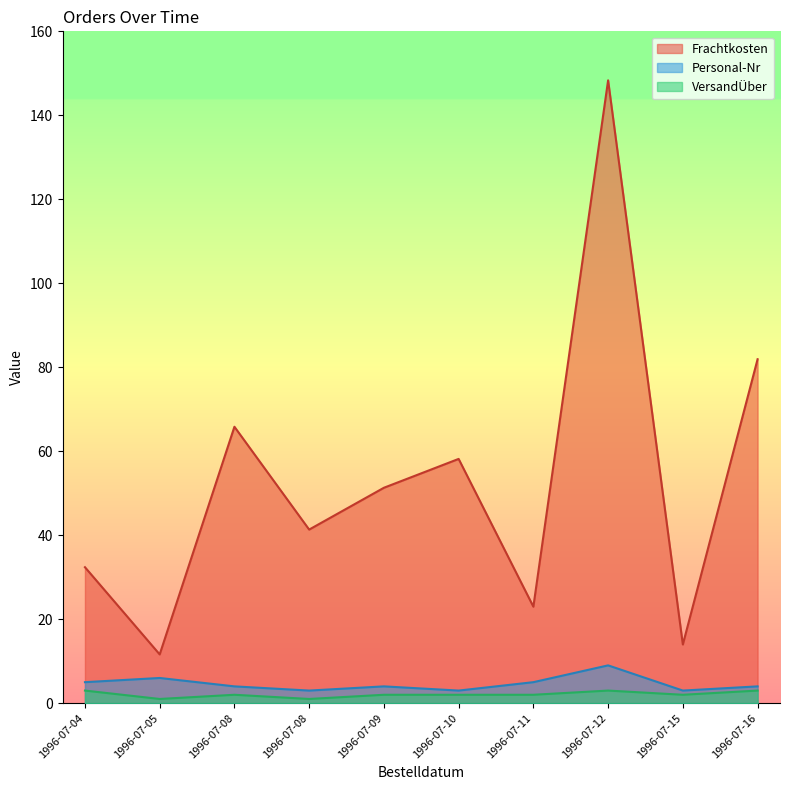

Which series has the largest total across all categories?

Frachtkosten